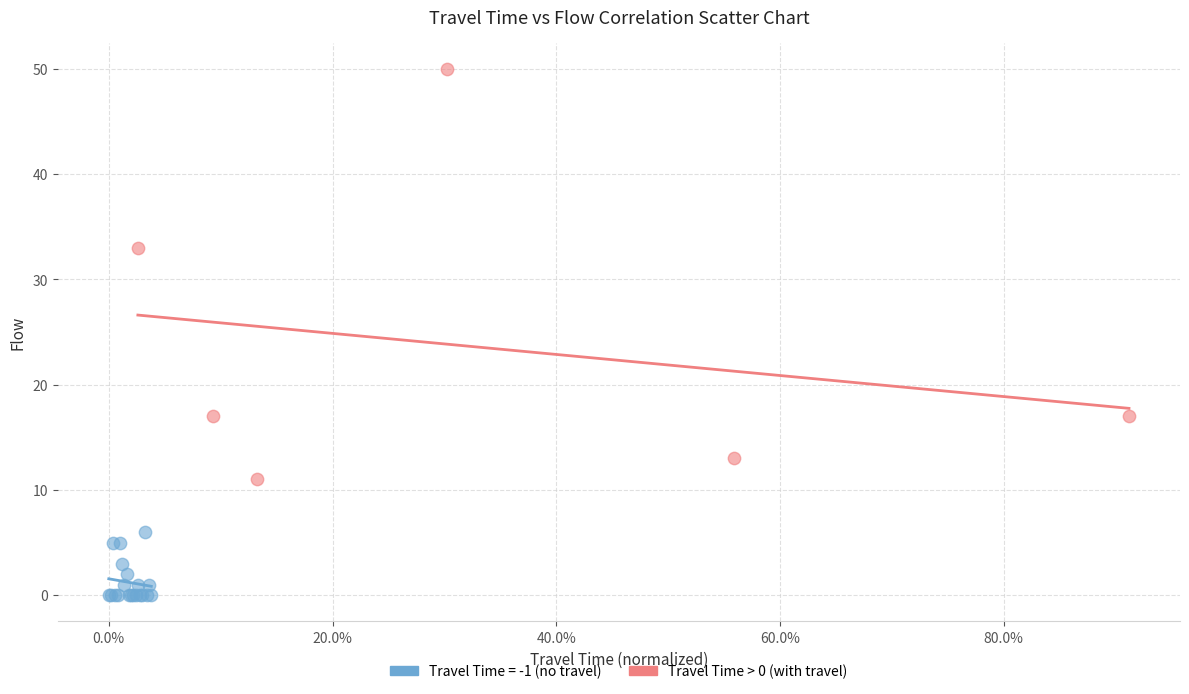

Which series reaches the maximum Y coordinate?

Travel Time > 0 (with travel)